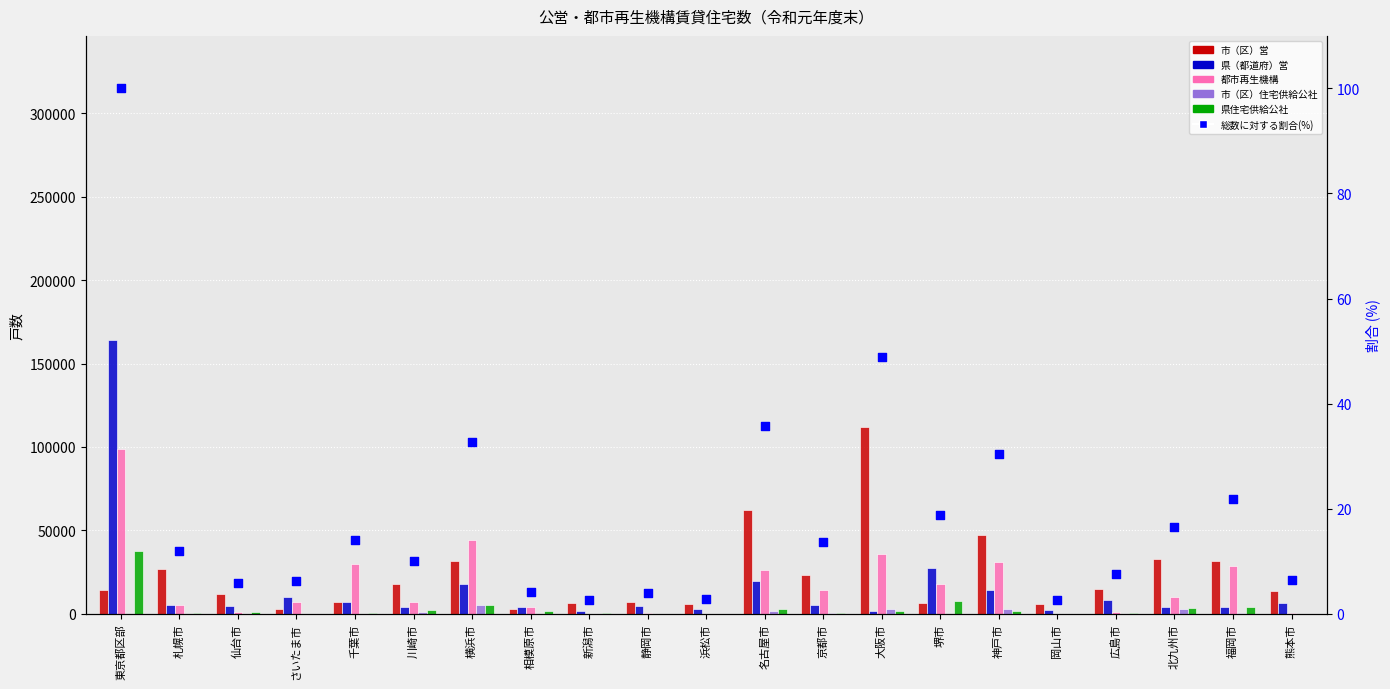

Which series has the largest total across all categories?

市（区）営